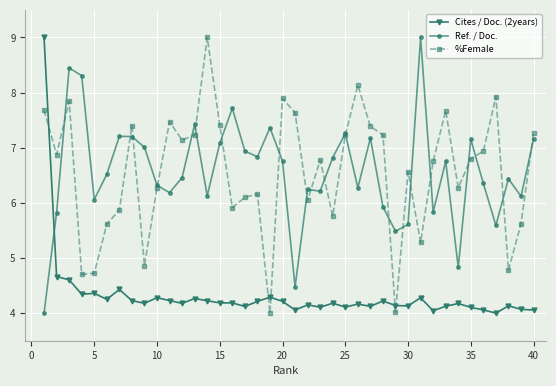

What is the minimum value for %Female?

4.0